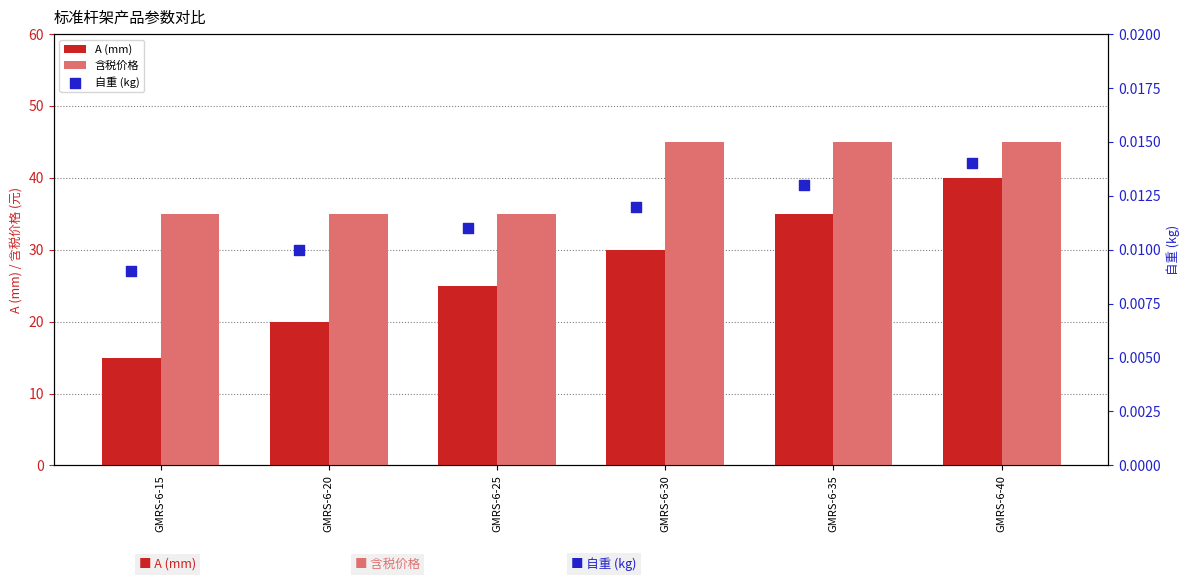

At how many categories does at least one series exceed 27?

6